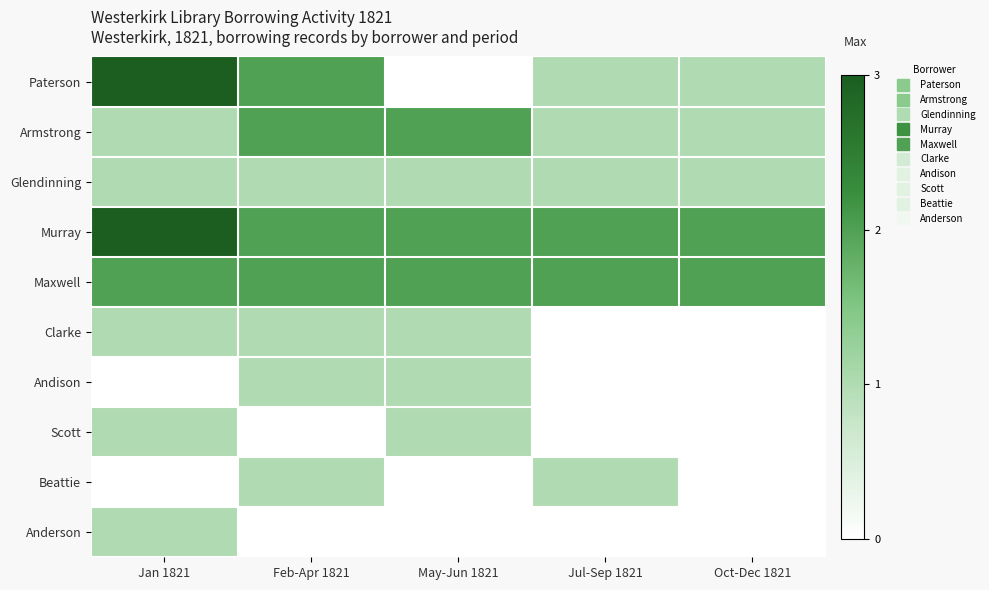

Reading right to left, transcribe all the data shown in this chart.

Paterson: Oct-Dec 1821=1	Jul-Sep 1821=1	May-Jun 1821=0	Feb-Apr 1821=2	Jan 1821=3
Armstrong: Oct-Dec 1821=1	Jul-Sep 1821=1	May-Jun 1821=2	Feb-Apr 1821=2	Jan 1821=1
Glendinning: Oct-Dec 1821=1	Jul-Sep 1821=1	May-Jun 1821=1	Feb-Apr 1821=1	Jan 1821=1
Murray: Oct-Dec 1821=2	Jul-Sep 1821=2	May-Jun 1821=2	Feb-Apr 1821=2	Jan 1821=3
Maxwell: Oct-Dec 1821=2	Jul-Sep 1821=2	May-Jun 1821=2	Feb-Apr 1821=2	Jan 1821=2
Clarke: Oct-Dec 1821=0	Jul-Sep 1821=0	May-Jun 1821=1	Feb-Apr 1821=1	Jan 1821=1
Andison: Oct-Dec 1821=0	Jul-Sep 1821=0	May-Jun 1821=1	Feb-Apr 1821=1	Jan 1821=0
Scott: Oct-Dec 1821=0	Jul-Sep 1821=0	May-Jun 1821=1	Feb-Apr 1821=0	Jan 1821=1
Beattie: Oct-Dec 1821=0	Jul-Sep 1821=1	May-Jun 1821=0	Feb-Apr 1821=1	Jan 1821=0
Anderson: Oct-Dec 1821=0	Jul-Sep 1821=0	May-Jun 1821=0	Feb-Apr 1821=0	Jan 1821=1